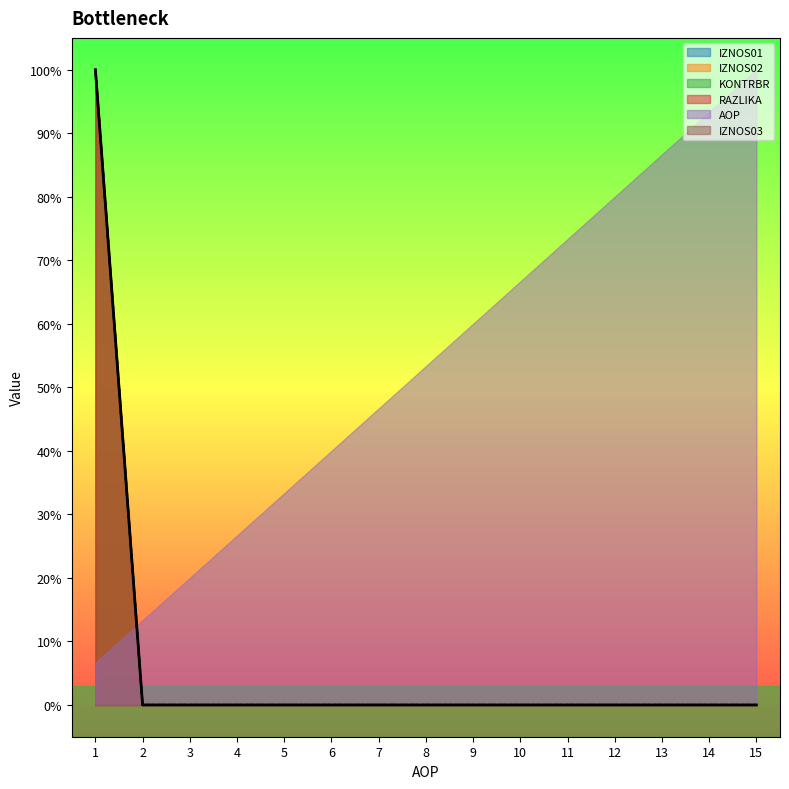

True or false: KONTRBR and IZNOS02 intersect in this chart.

False